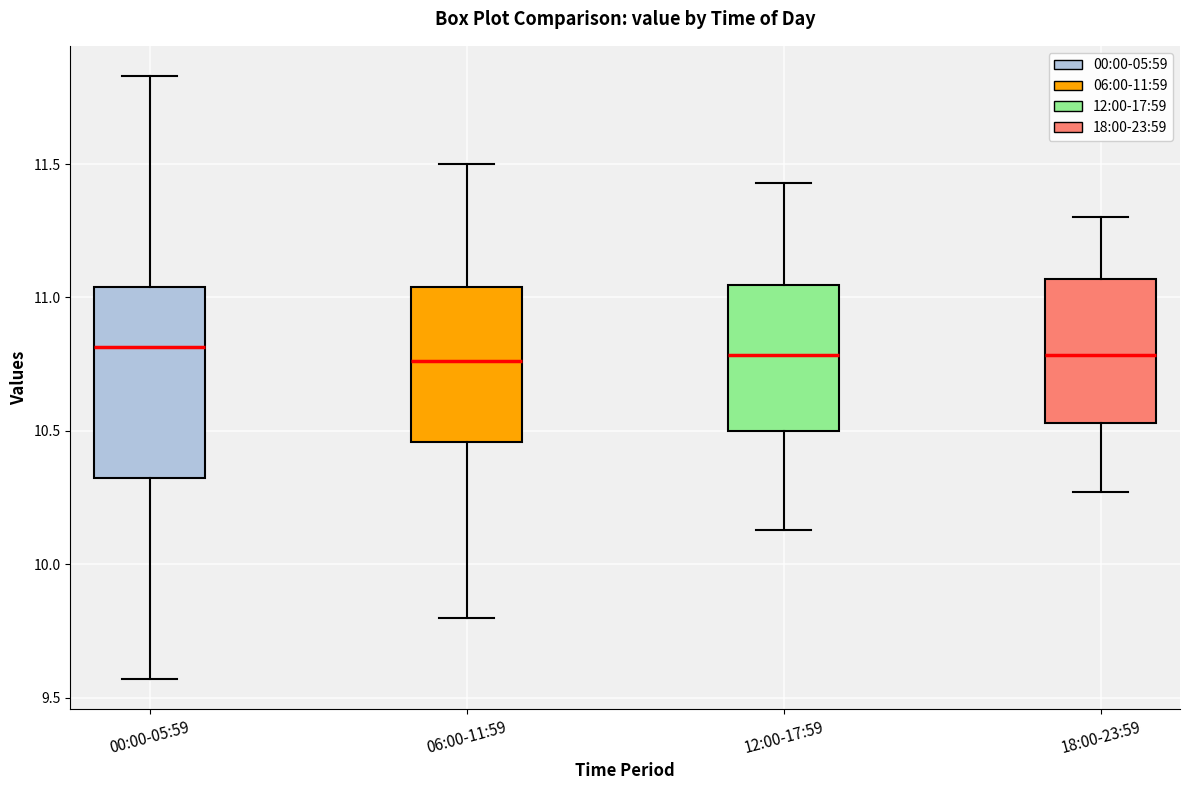

Where is the lower edge of the box for 18:00-23:59 on the y-axis? The values are not printed on the chart, so give them approximately, as read against the axis.

10.55